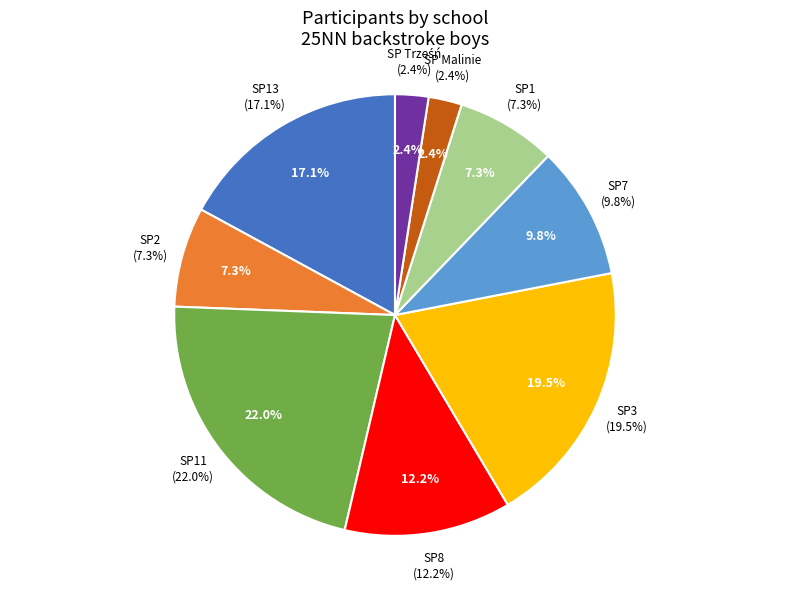

How many slices are in this pie chart?

9